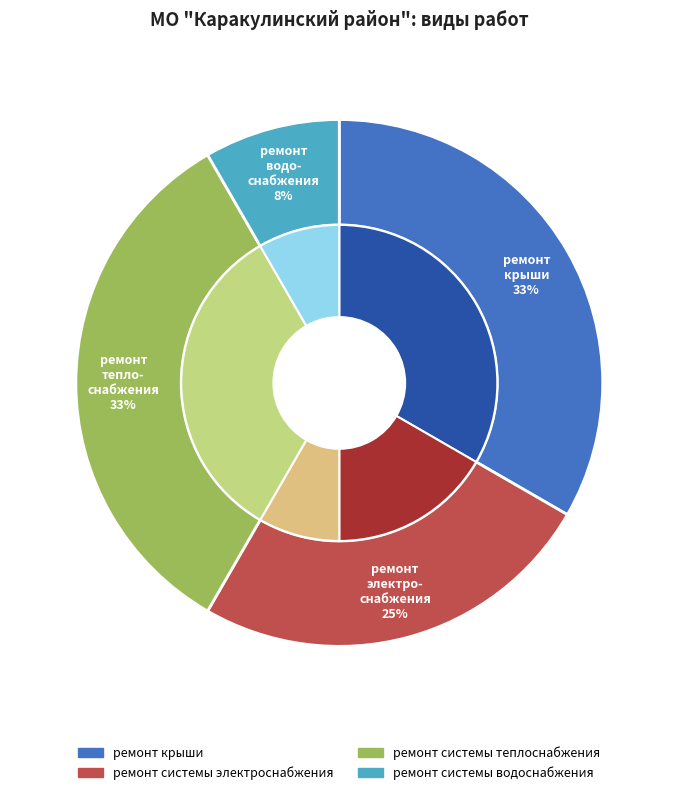

To the nearest percent, what is the difference between the ремонт системы водоснабжения and ремонт крыши slice percentages?

25%